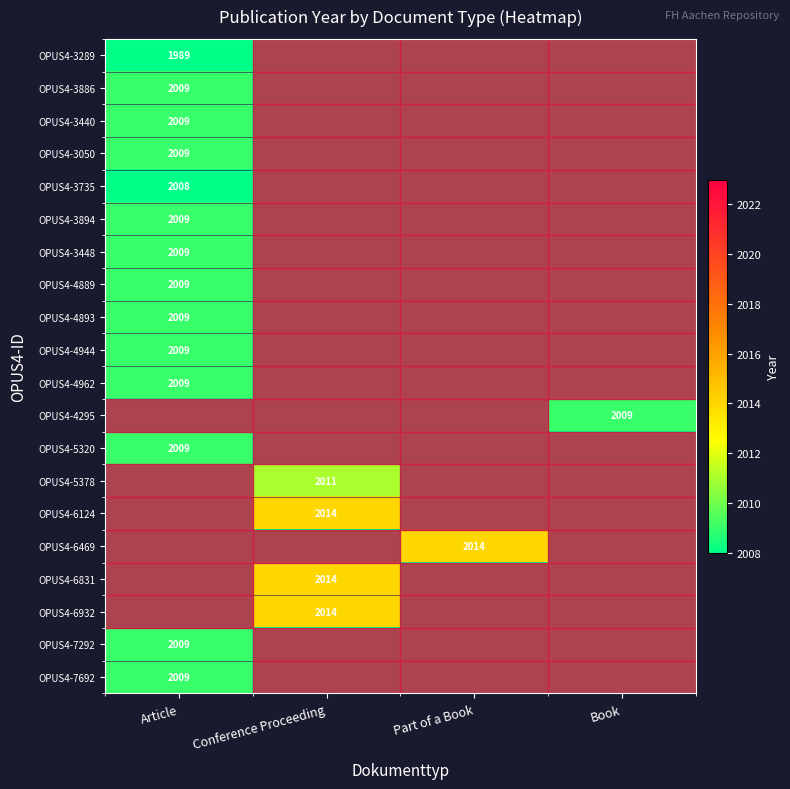

The OPUS4-7692 series shows 3151 at Article. True or false?

False